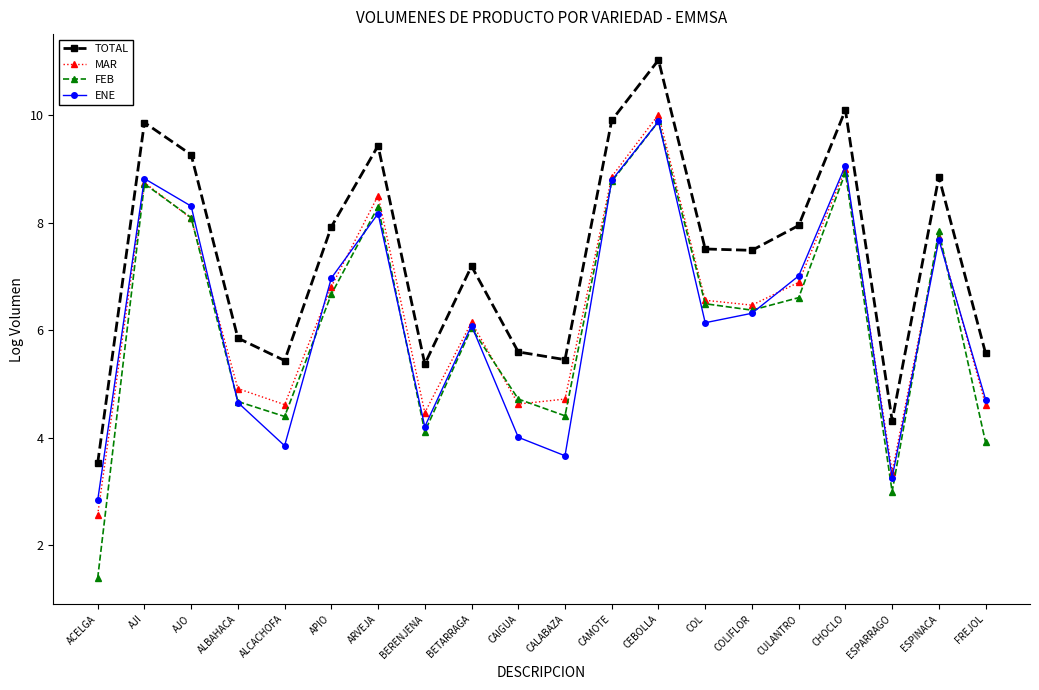

Which series changed the most between CULANTRO and ESPARRAGO?

ENE